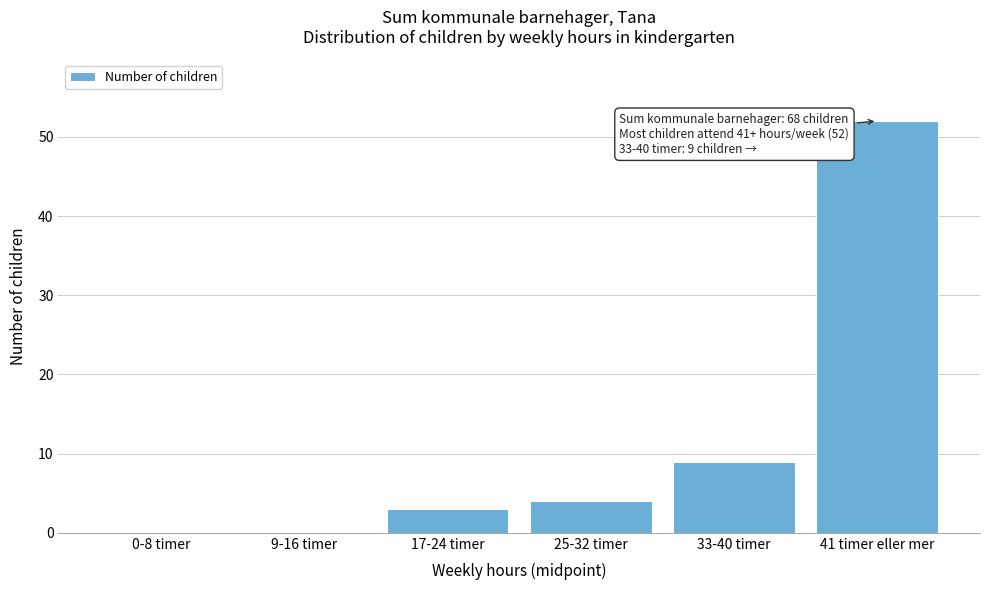

Reading left to right, what are all the values shown in this chart?

0-8 timer=0	9-16 timer=0	17-24 timer=3	25-32 timer=4	33-40 timer=9	41 timer eller mer=52